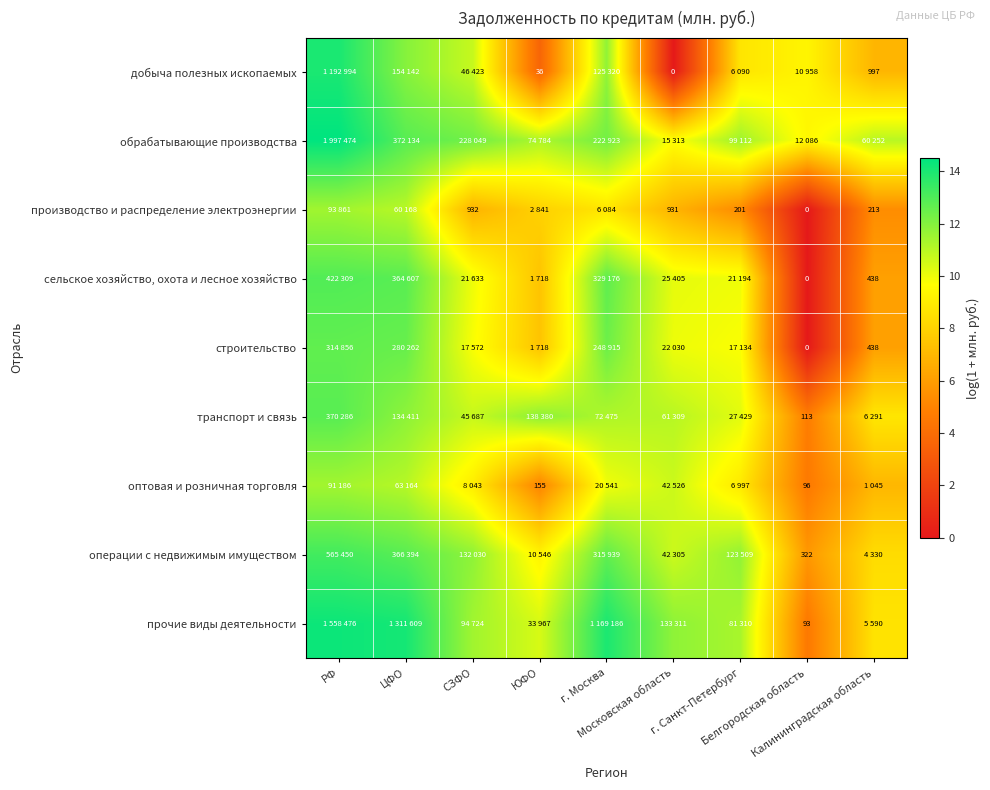

The value of операции с недвижимым имуществом at СЗФО is 20.0. True or false?

False